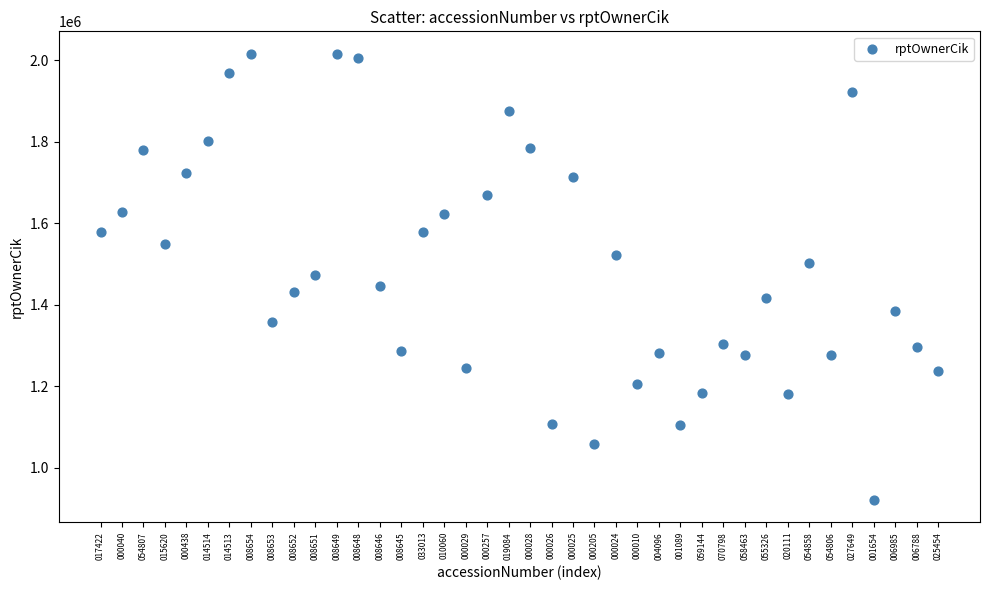

What is the range of Y values (max minus min)?

1094998